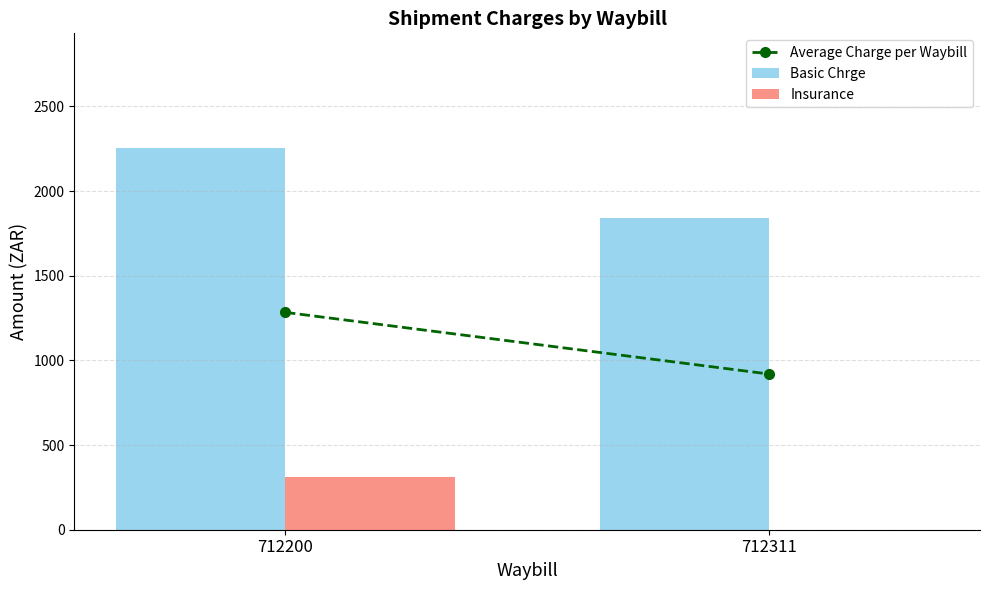

At which category is the sum across all series the highest?

712200